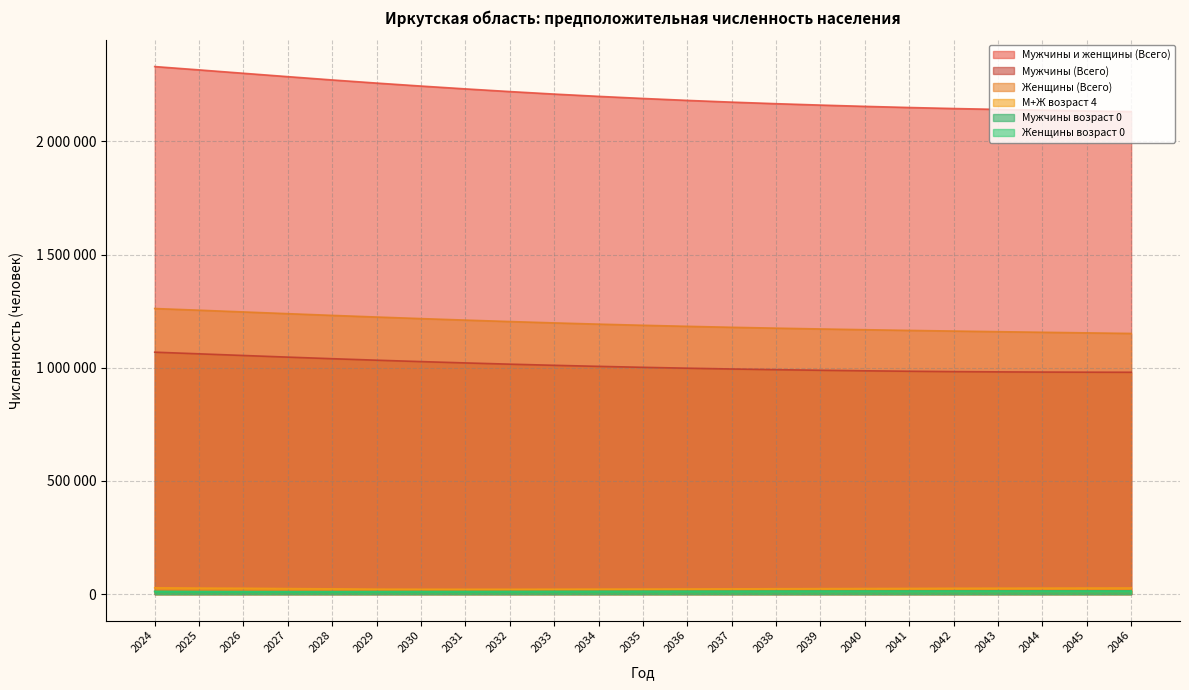

At how many categories does at least one series exceed 691573?

23